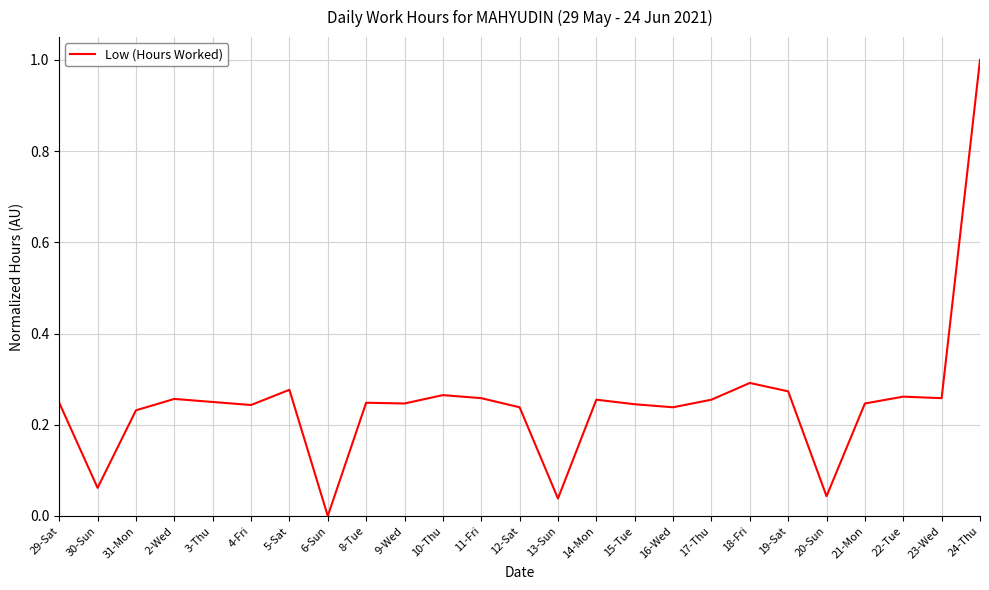

Which category has the highest value across all series?

24-Thu